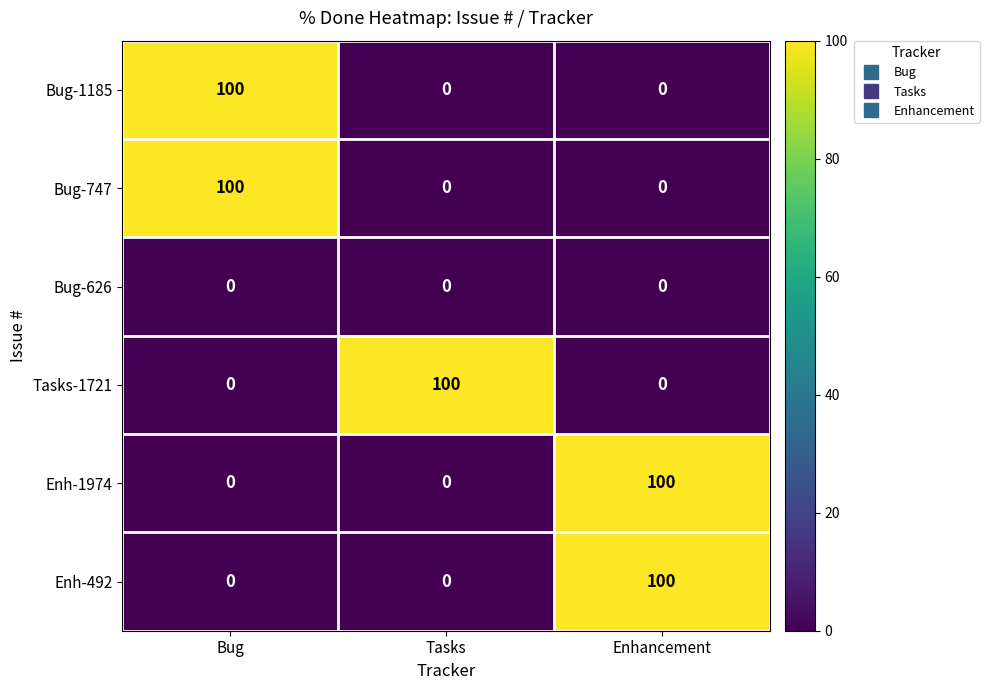

What is the difference between the highest and lowest values at Bug?

100